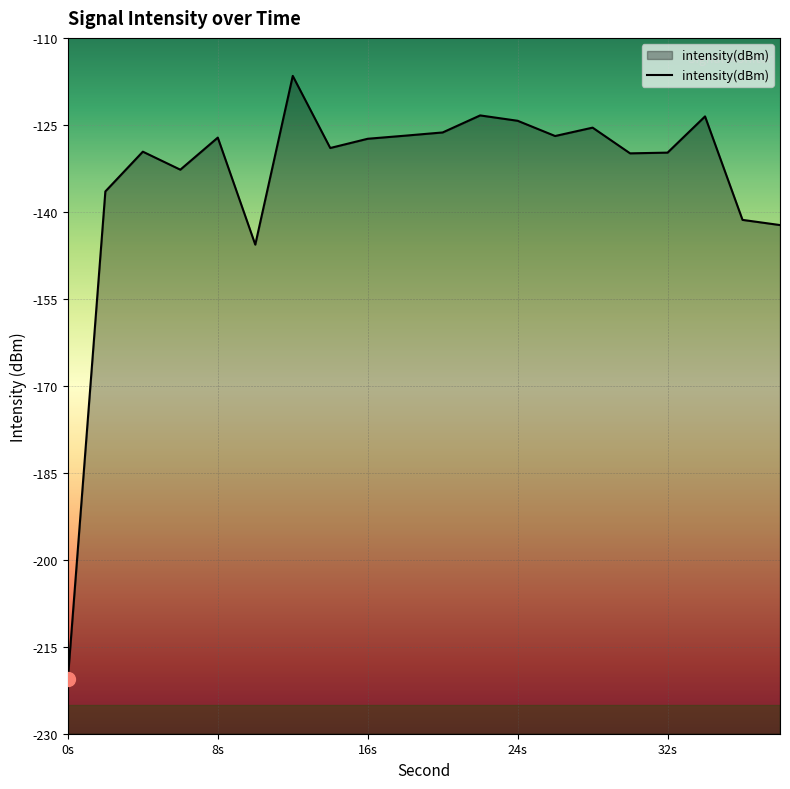

The value at 24s is -42.3. True or false?

False